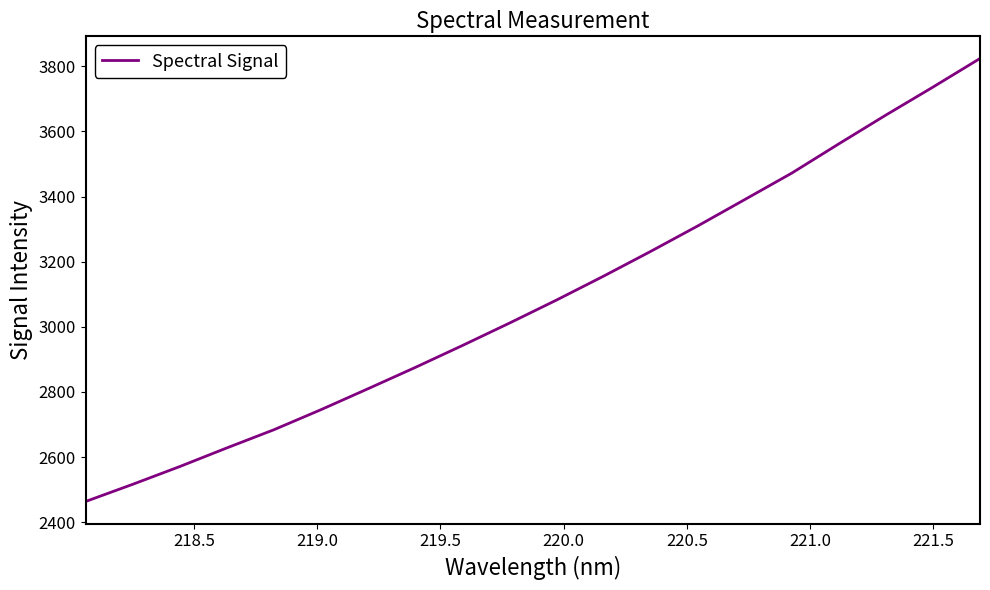

What is the smallest value displayed?

2463.5